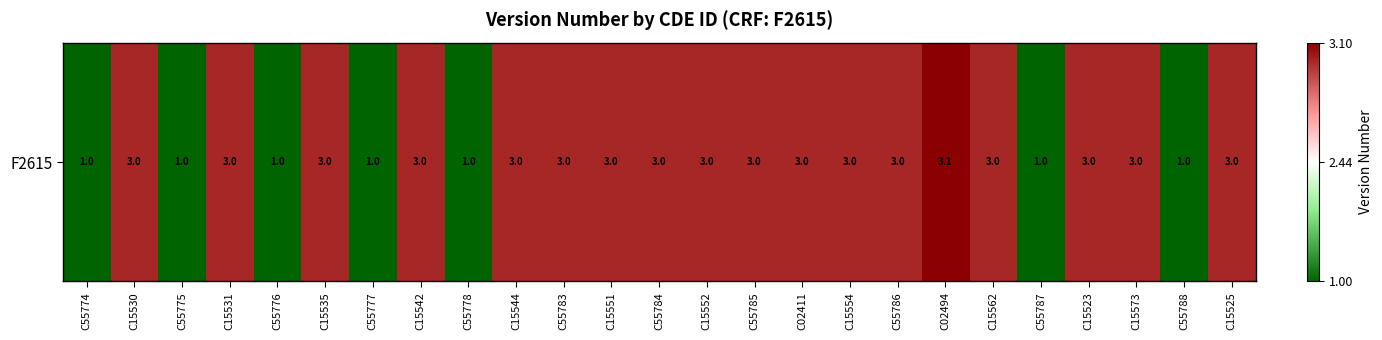

Reading left to right, transcribe all the data shown in this chart.

1.0	3.0	1.0	3.0	1.0	3.0	1.0	3.0	1.0	3.0	3.0	3.0	3.0	3.0	3.0	3.0	3.0	3.0	3.1	3.0	1.0	3.0	3.0	1.0	3.0